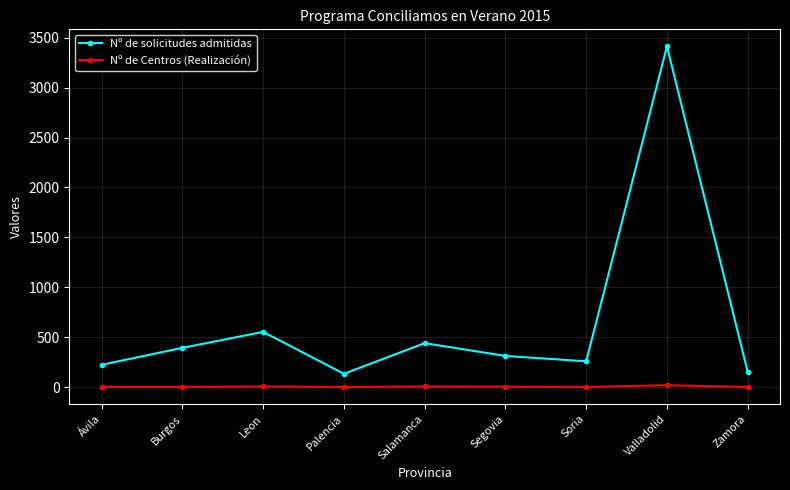

Which label corresponds to the largest value in the chart?

Valladolid